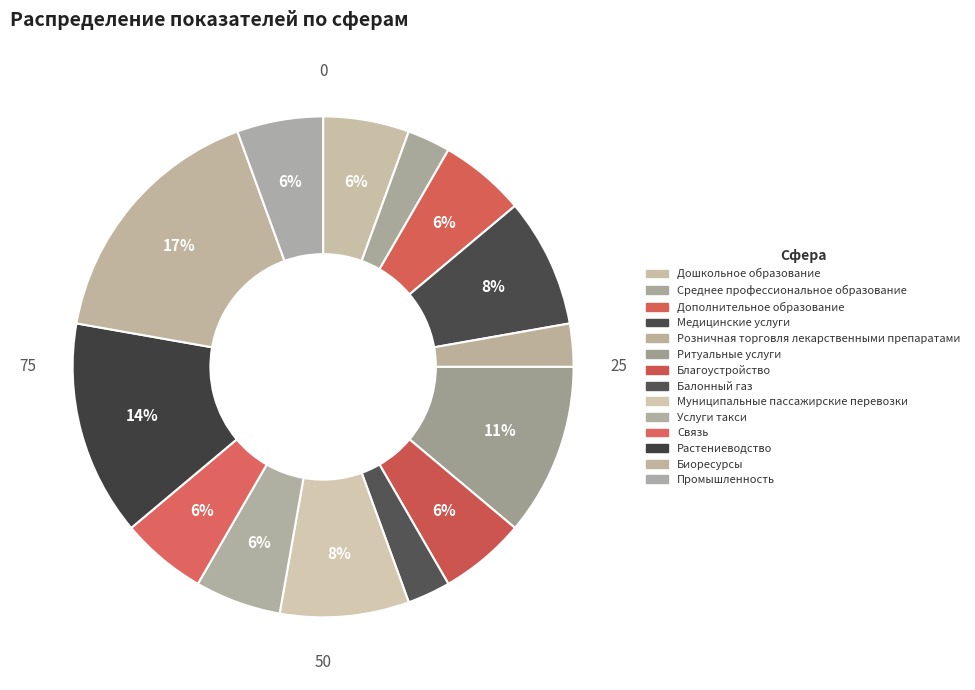

Rank the categories by value from lowest to highest.

Среднее профессиональное образование, Розничная торговля лекарственными препаратами, Балонный газ, Дошкольное образование, Дополнительное образование, Благоустройство, Услуги такси, Связь, Промышленность, Медицинские услуги, Муниципальные пассажирские перевозки, Ритуальные услуги, Растениеводство, Биоресурсы